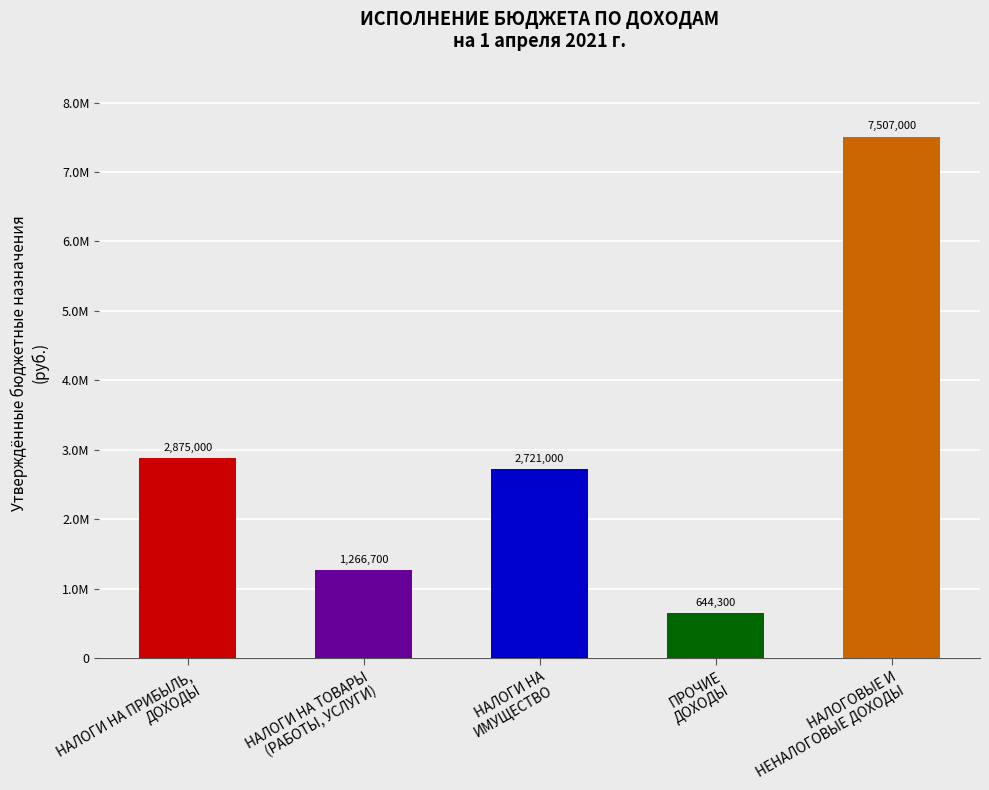

Rank the categories by value from highest to lowest.

НАЛОГОВЫЕ И
НЕНАЛОГОВЫЕ ДОХОДЫ, НАЛОГИ НА ПРИБЫЛЬ,
ДОХОДЫ, НАЛОГИ НА
ИМУЩЕСТВО, НАЛОГИ НА ТОВАРЫ
(РАБОТЫ, УСЛУГИ), ПРОЧИЕ
ДОХОДЫ